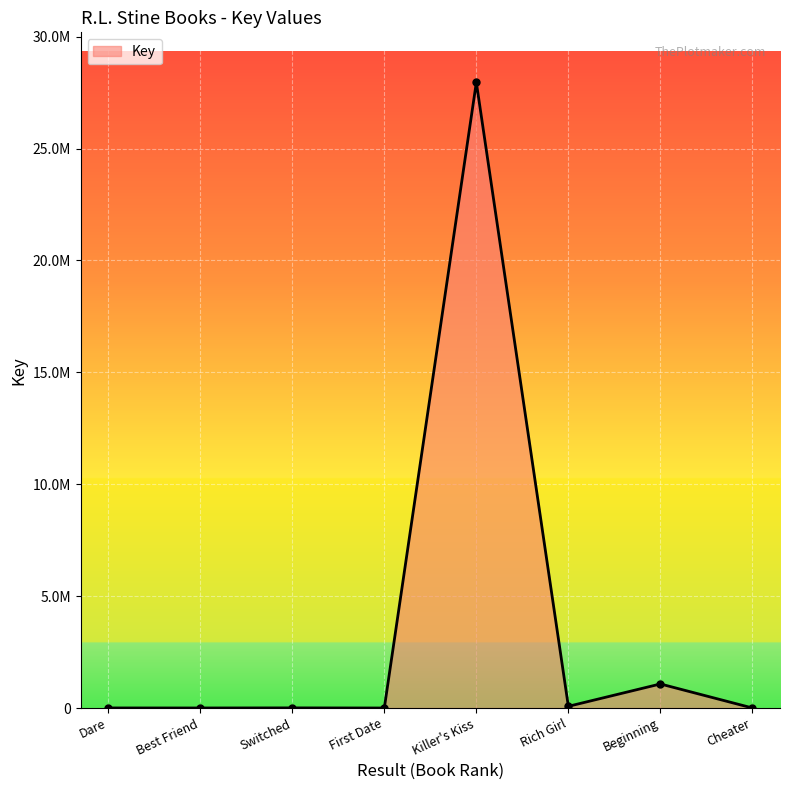

Rank the categories by value from highest to lowest.

Killer's Kiss, Beginning, Rich Girl, Switched, Dare, Cheater, Best Friend, First Date